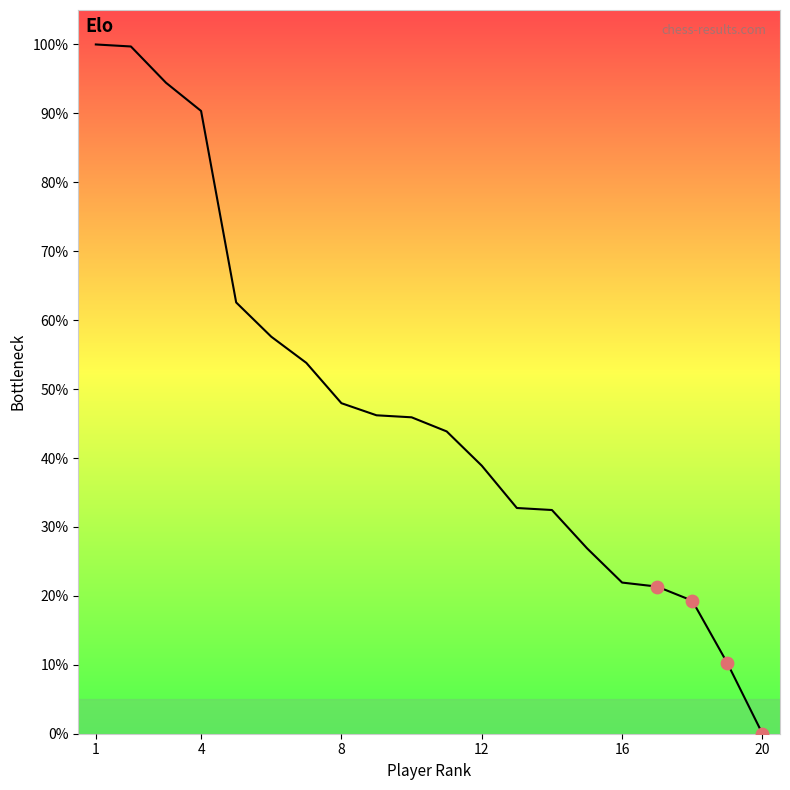

What is the maximum value shown in the chart?

100.0